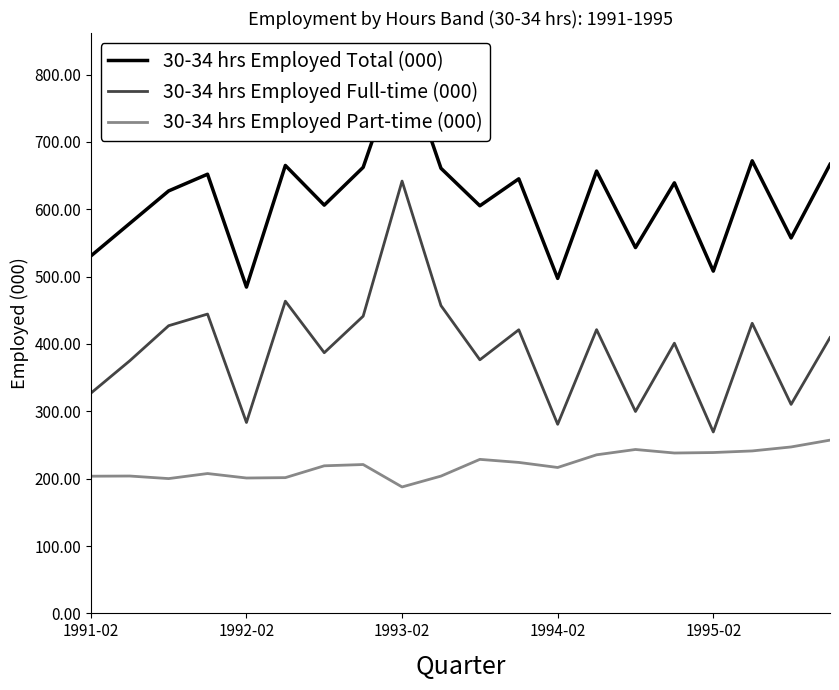

Reading left to right, what are all the values shown in this chart?

30-34 hrs Employed Total (000): 530.6	579.0	627.3	652.1	484.5	665.1	606.2	662.3	829.7	660.9	605.2	645.3	497.4	656.8	543.2	639.3	508.2	672.0	557.5	666.7
30-34 hrs Employed Full-time (000): 327.0	375.0	427.1	444.5	283.5	463.6	387.1	441.3	641.9	457.0	376.5	421.1	280.7	421.3	299.8	401.2	269.4	430.8	310.3	409.5
30-34 hrs Employed Part-time (000): 203.7	204.0	200.2	207.7	201.0	201.6	219.1	221.0	187.7	203.9	228.7	224.2	216.6	235.5	243.4	238.1	238.8	241.2	247.1	257.3